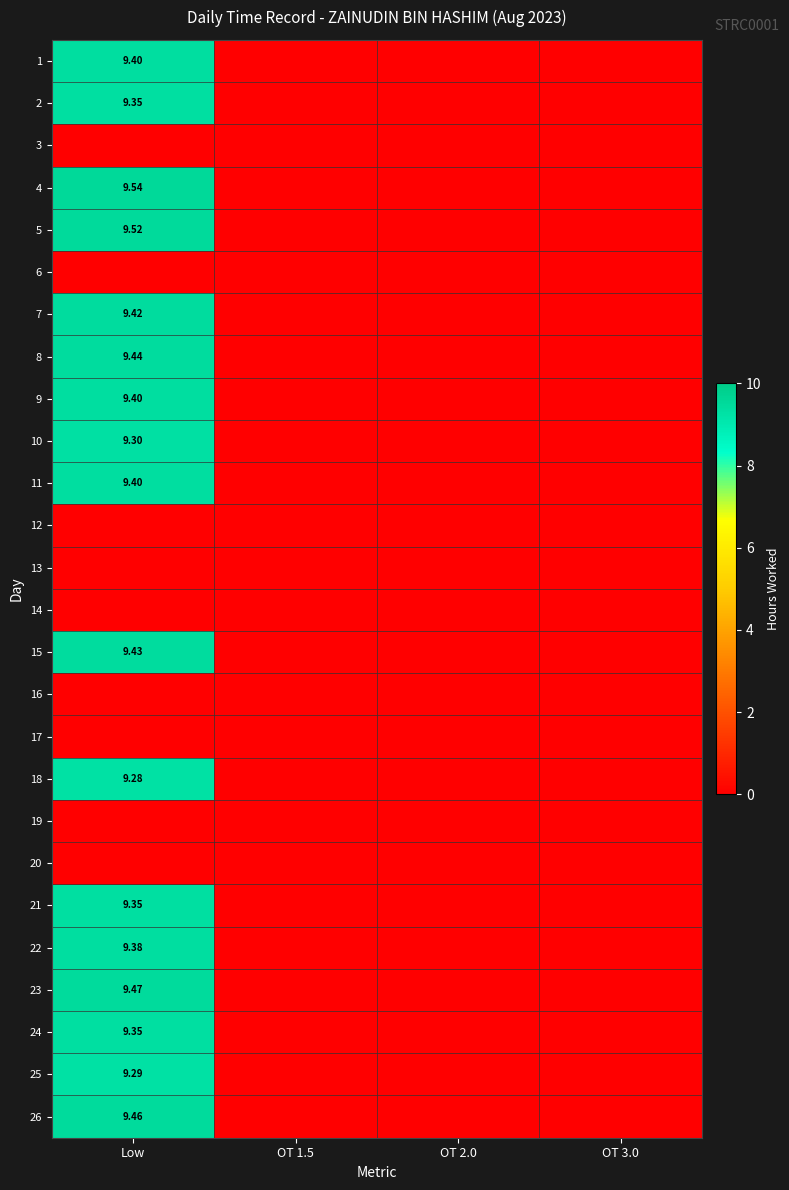

Count the number of categories in the chart.

4